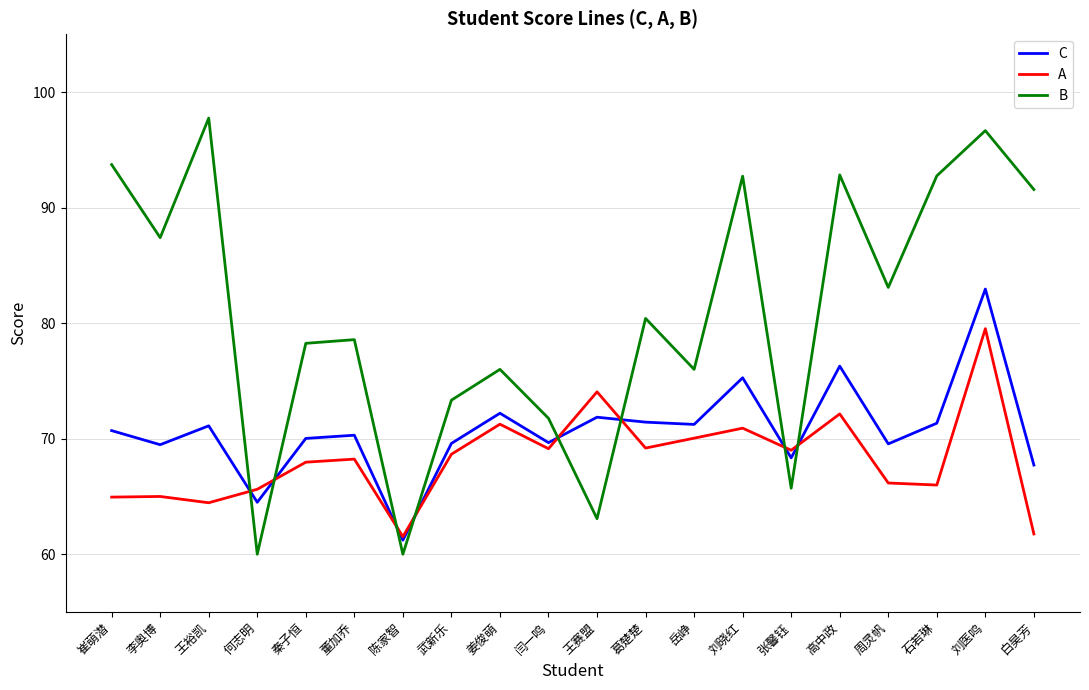

Rank the series by their maximum value, from lowest to highest.

A, C, B